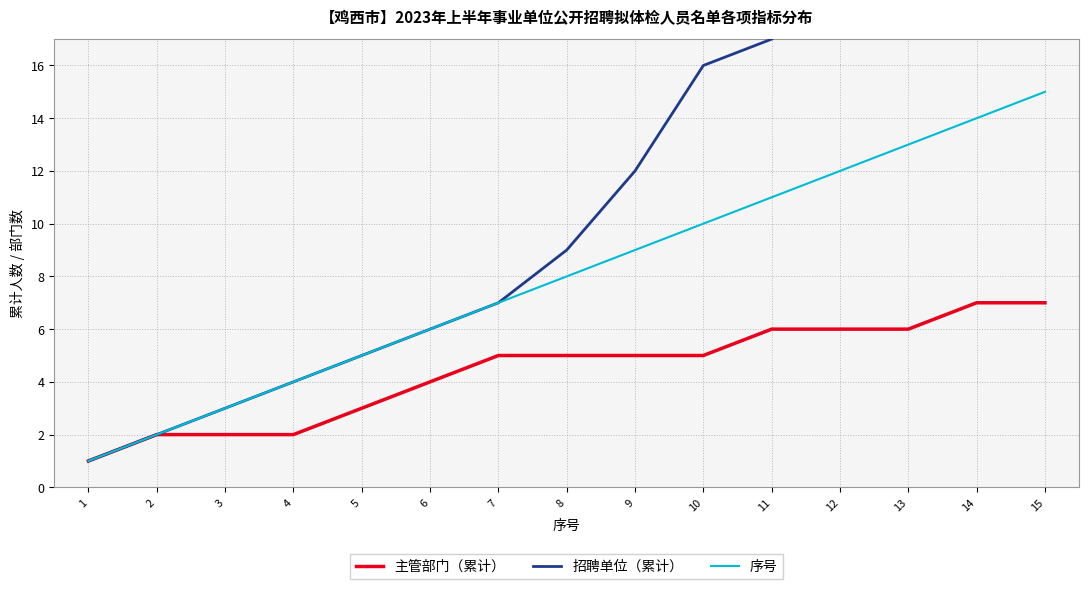

What is the value of the 主管部门（累计） point at the 15th from the left?

7